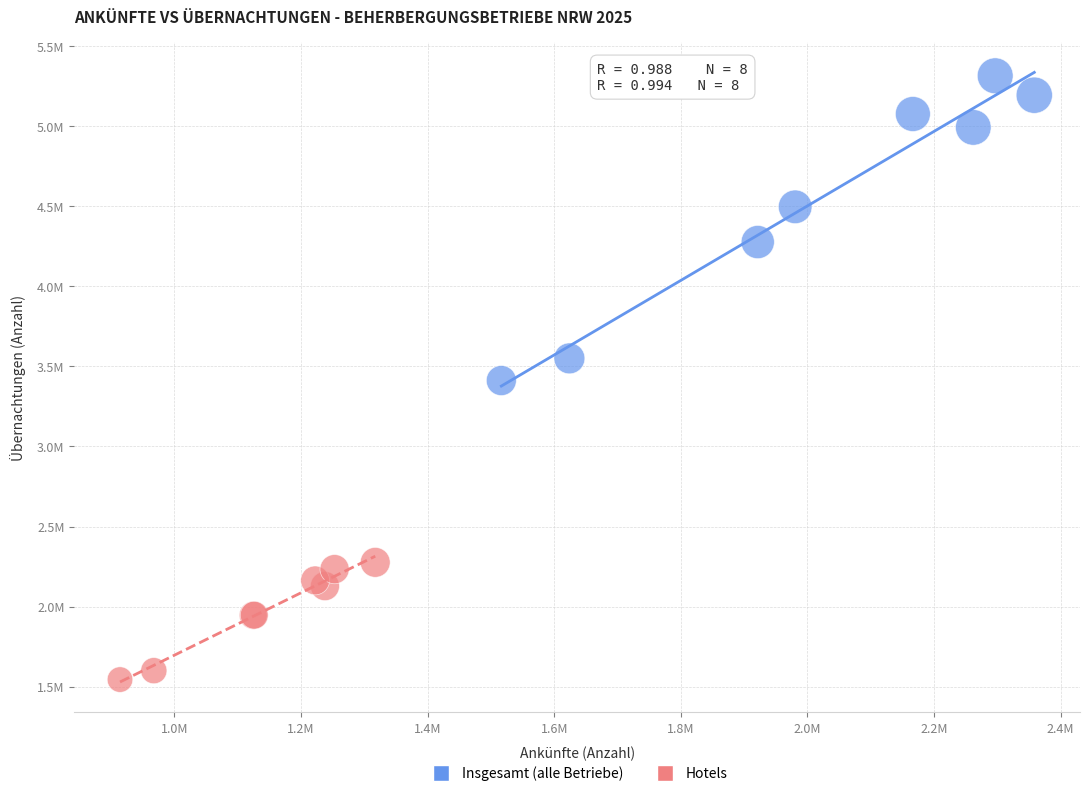

What are all the series names shown in the legend?

Insgesamt (alle Betriebe), Hotels